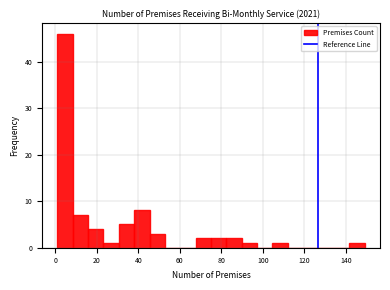

Around what value on the x-axis is the tallest bar? Give the approximate position of its centre, as read against the axis.

4